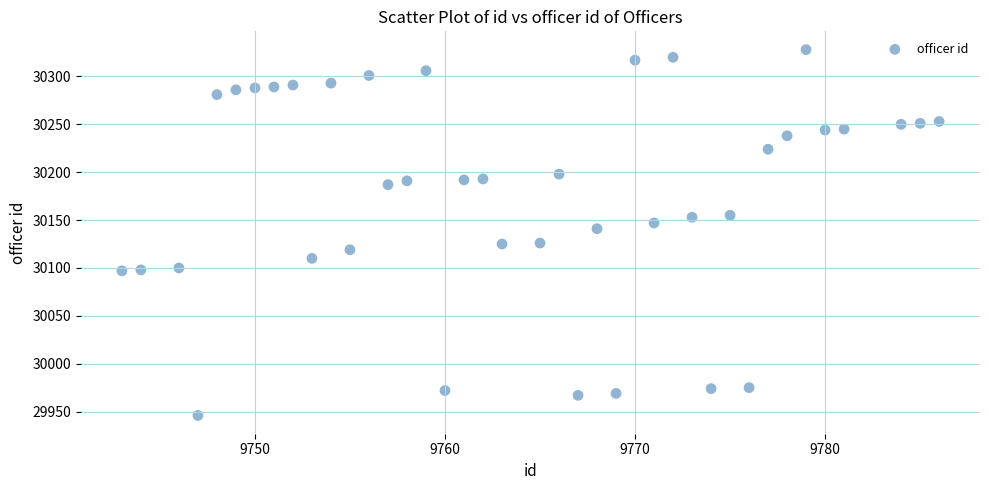

What is the range of Y values (max minus min)?

382